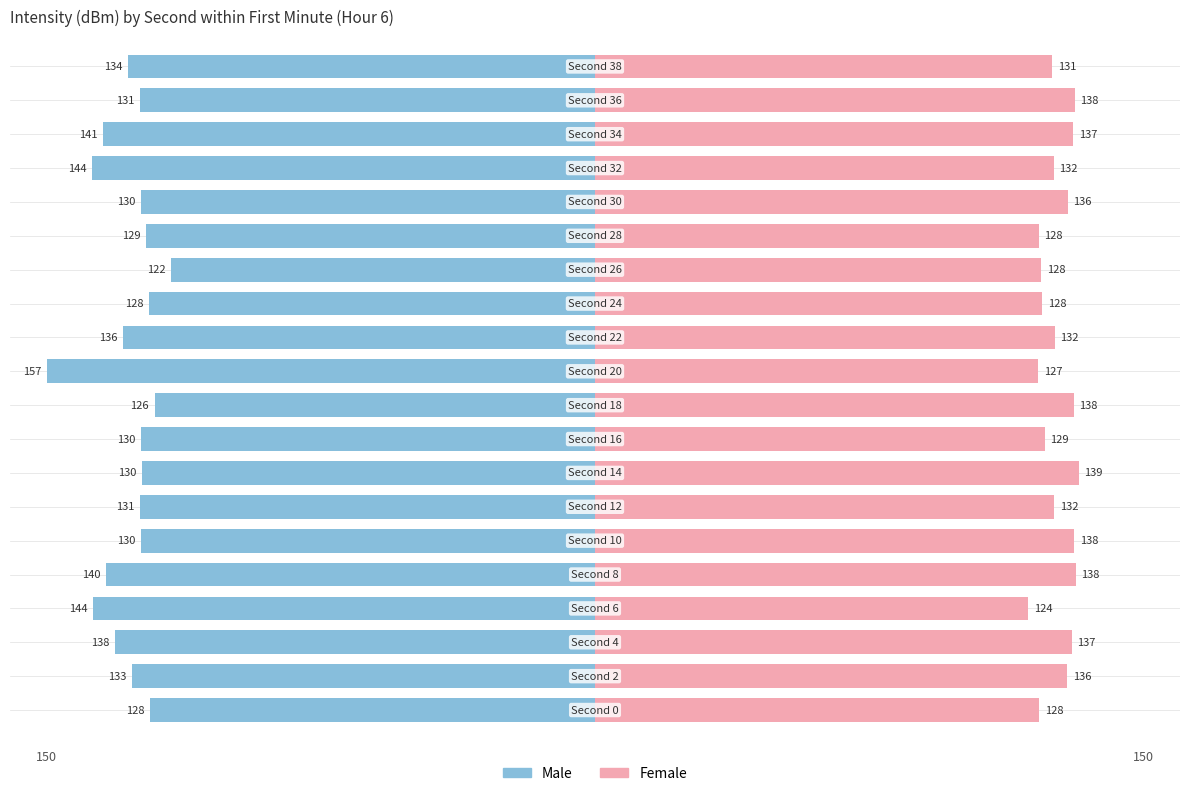

True or false: Female has a value of 36.5 at 17.

False